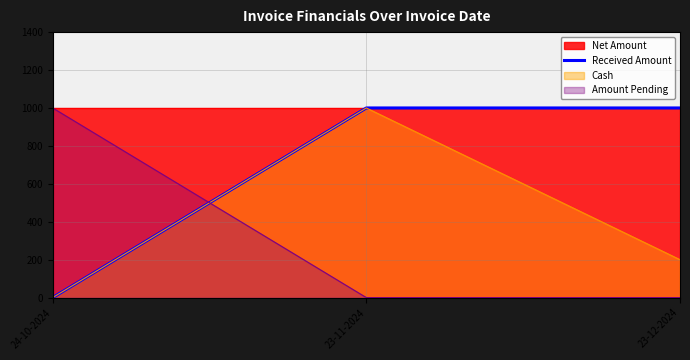

Which has a higher value, 24-10-2024 or 23-12-2024?

23-12-2024